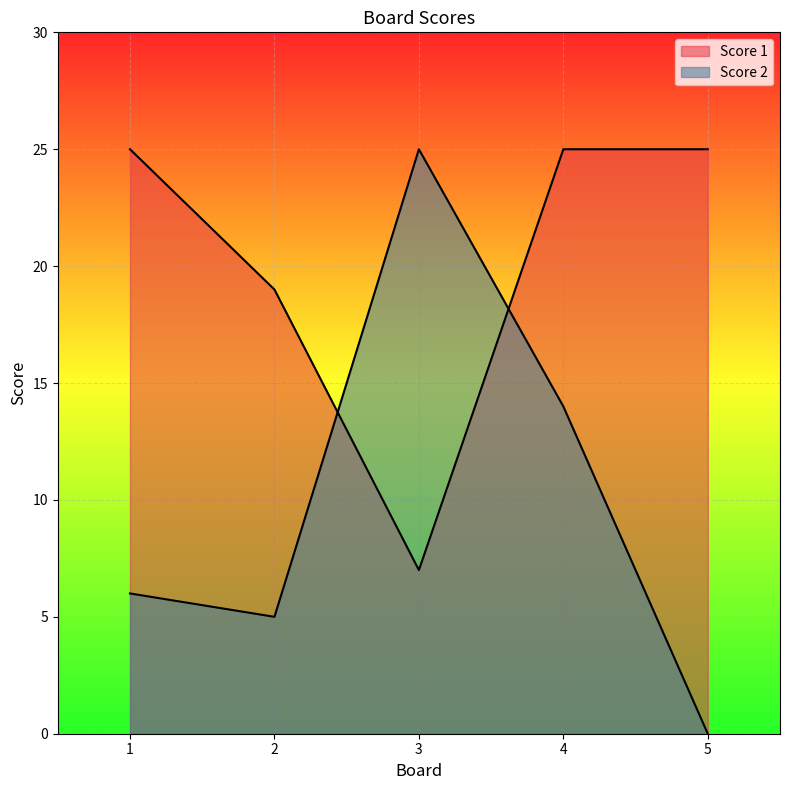

What is the value of the Score 1 point at the 5th from the left?

25